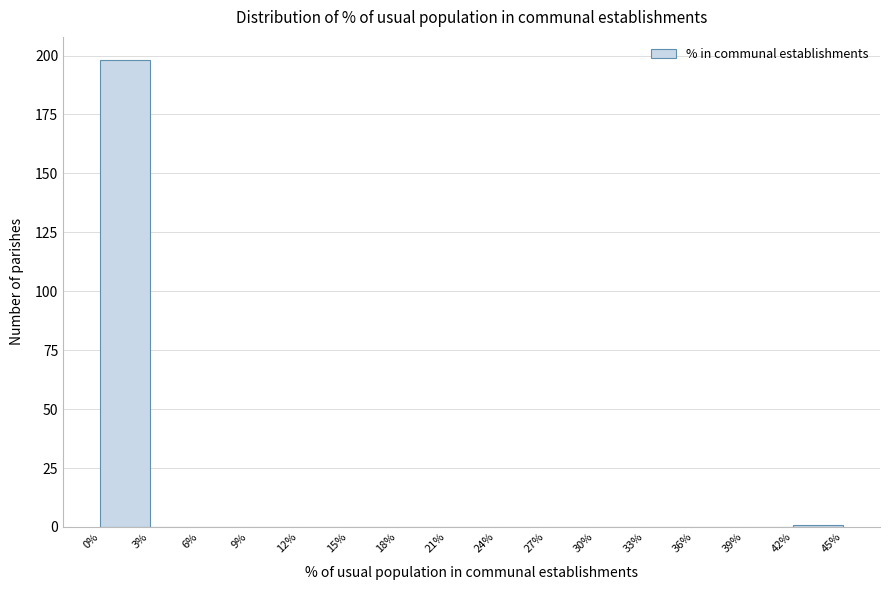

Reading left to right, transcribe this chart: for each bar, give the range it covers on the x-axis and its height. The values are not printed on the chart, so give them approximately, as read against the axis.

0% to 3%: 200
3% to 6%: 0
6% to 9%: 0
9% to 12%: 0
12% to 15%: 0
15% to 18%: 0
18% to 21%: 0
21% to 24%: 0
24% to 27%: 0
27% to 30%: 0
30% to 33%: 0
33% to 36%: 0
36% to 39%: 0
39% to 42%: 0
42% to 45%: under 5